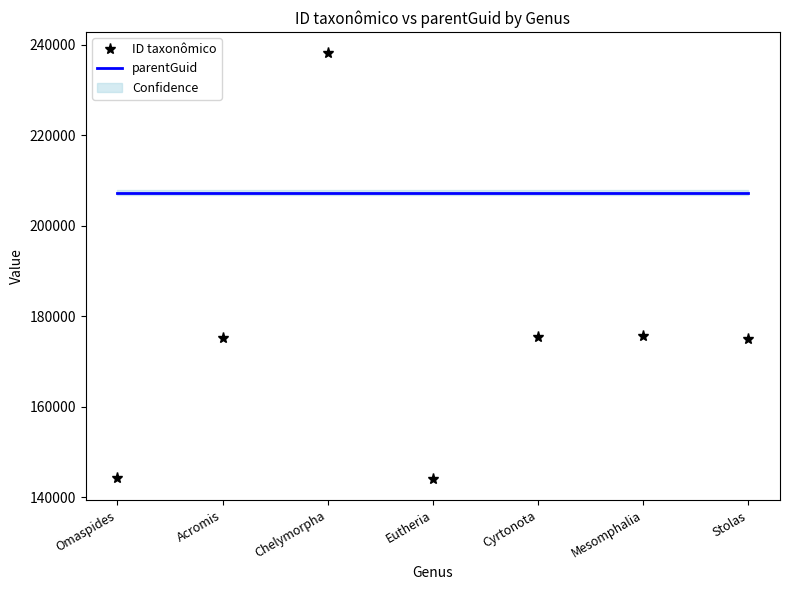

How many lines are shown in the chart?

2